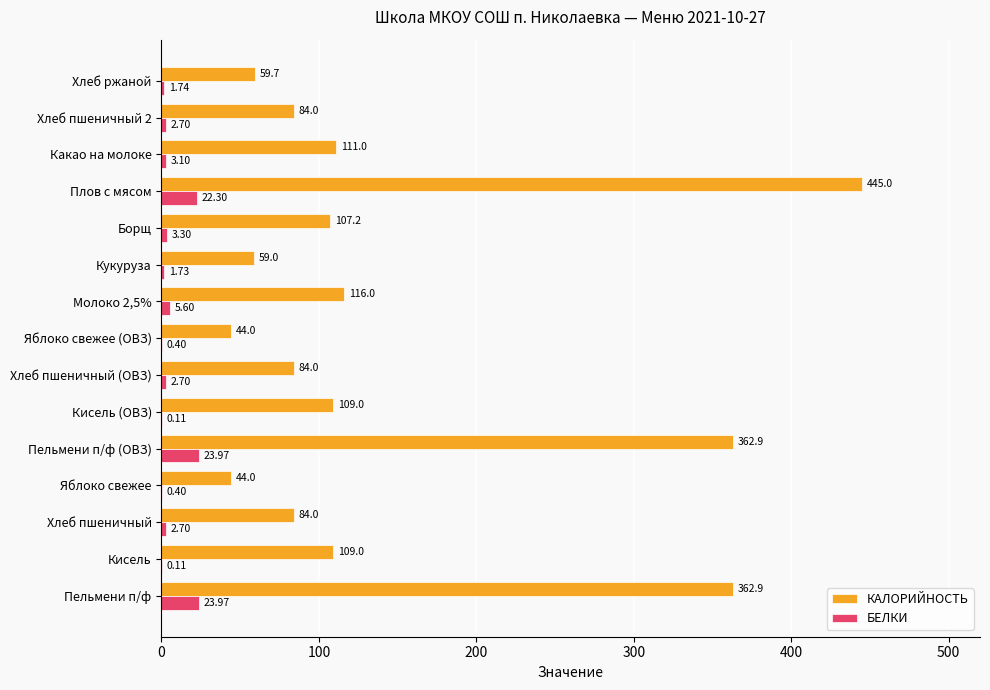

Between Пельмени п/ф and Яблоко свежее (ОВЗ), which series saw the biggest shift?

КАЛОРИЙНОСТЬ